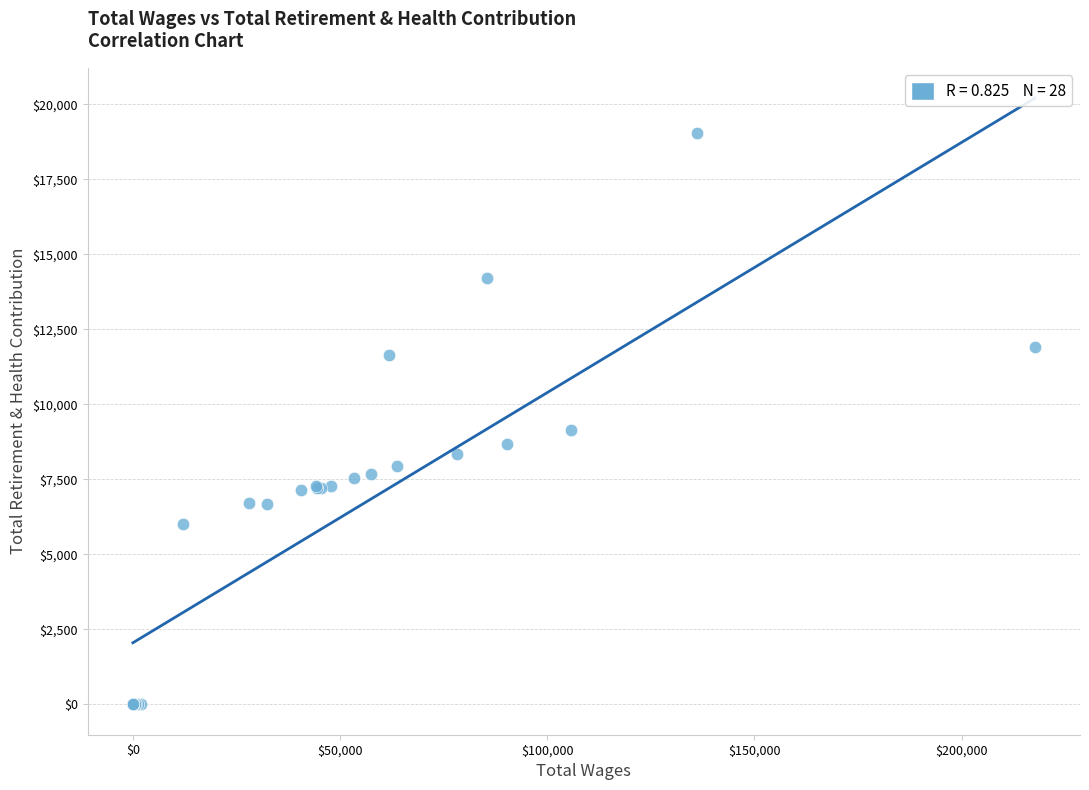

What Y value in the scatter plot is closest to 9512?

9129